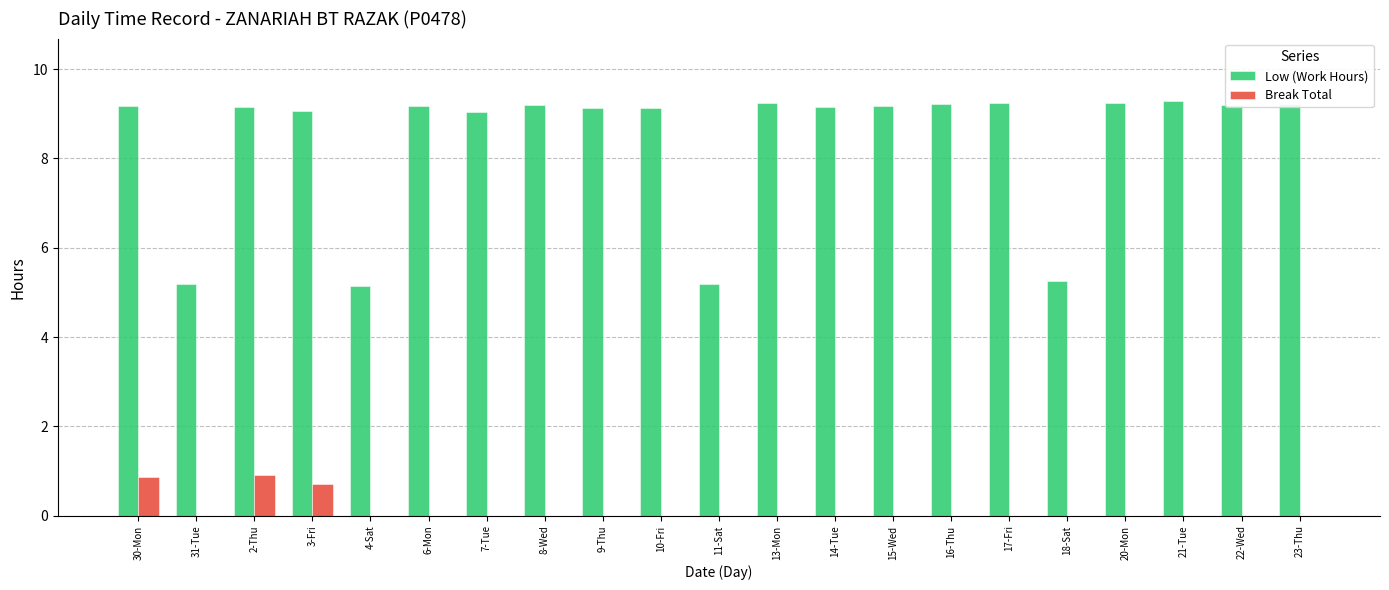

The value of Low (Work Hours) at 22-Wed is 9.2. True or false?

True